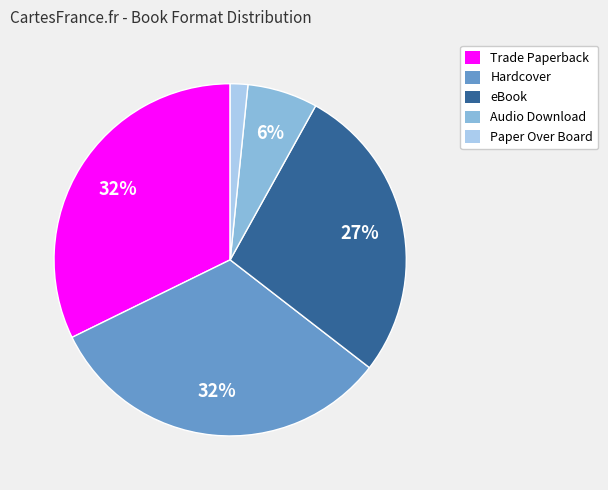

Is there a majority slice in this chart?

No